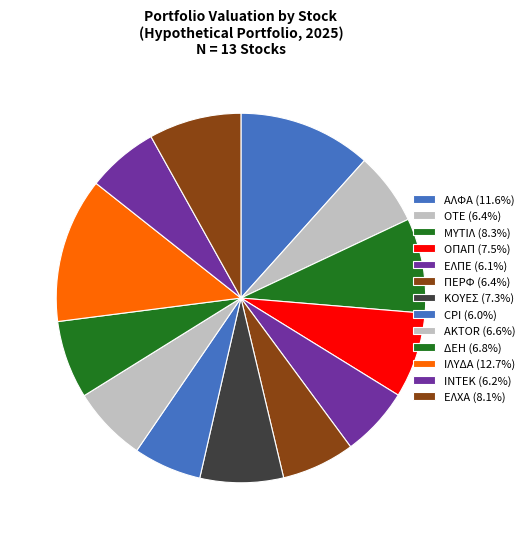

True or false: ΟΠΑΠ accounts for 7% of the total.

True